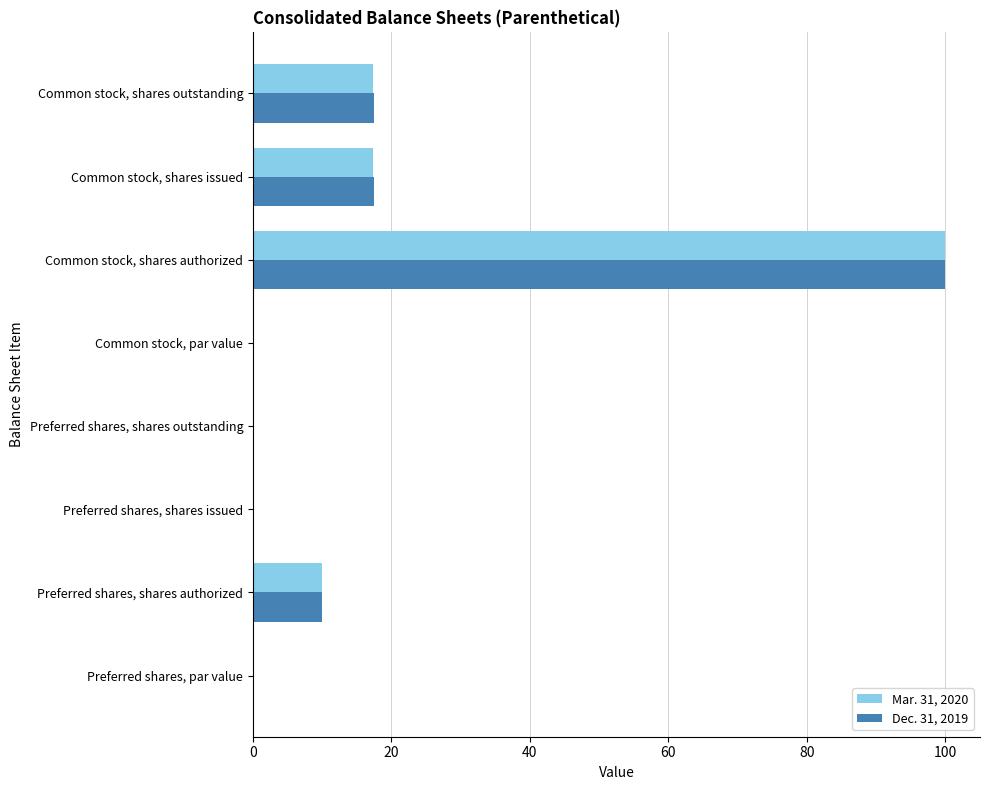

The value of Mar. 31, 2020 at Common stock, shares outstanding is 17.4. True or false?

True